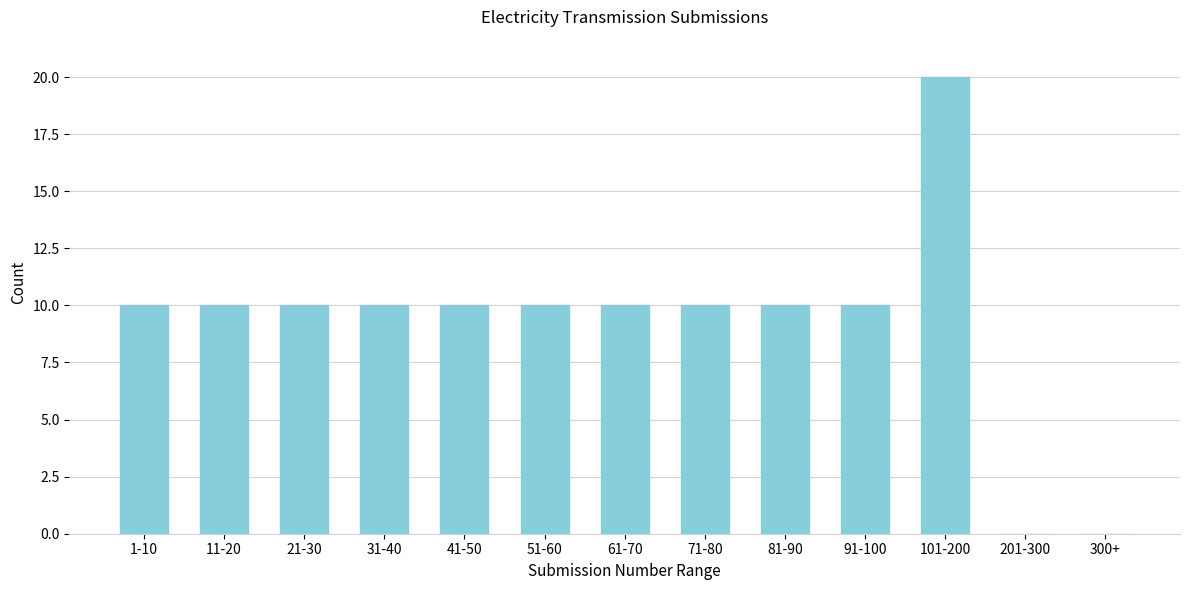

Reading right to left, what are all the values shown in this chart?

300+=0	201-300=0	101-200=20	91-100=10	81-90=10	71-80=10	61-70=10	51-60=10	41-50=10	31-40=10	21-30=10	11-20=10	1-10=10